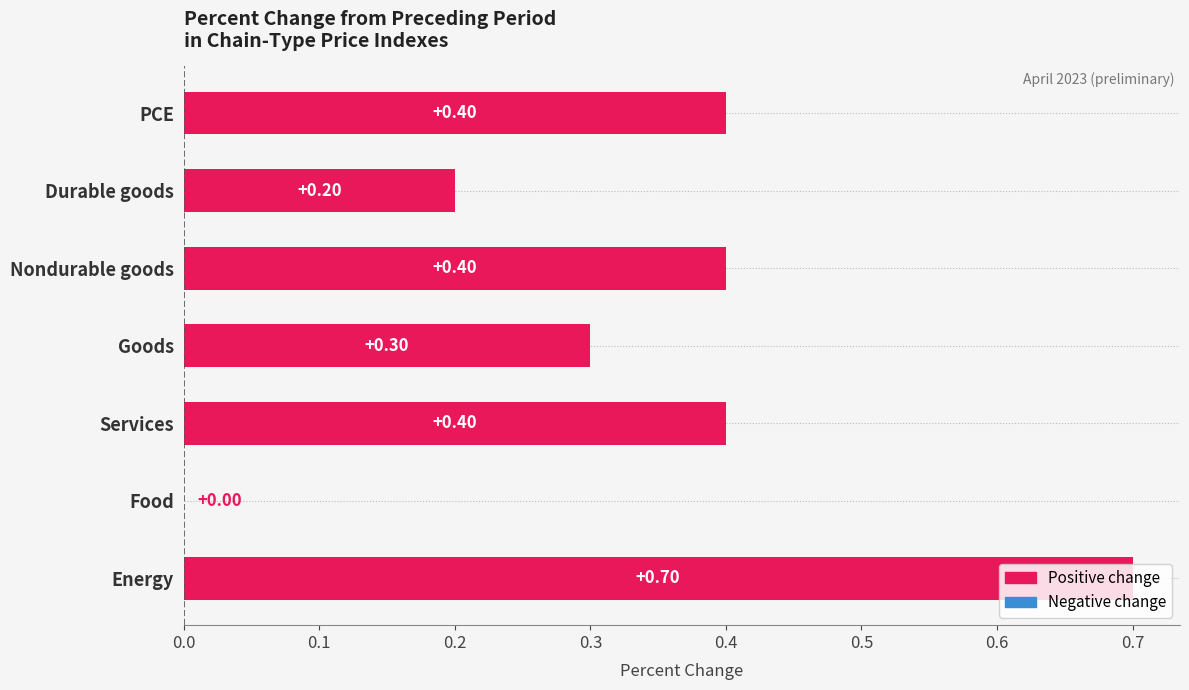

Where is the data nearest to the value 0?

Food